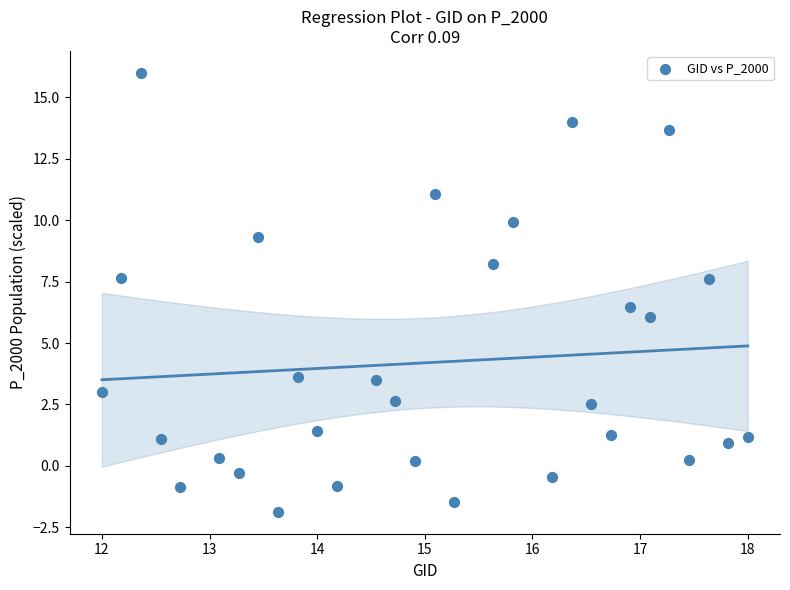

What is the range of X values (max minus min)?

6.0